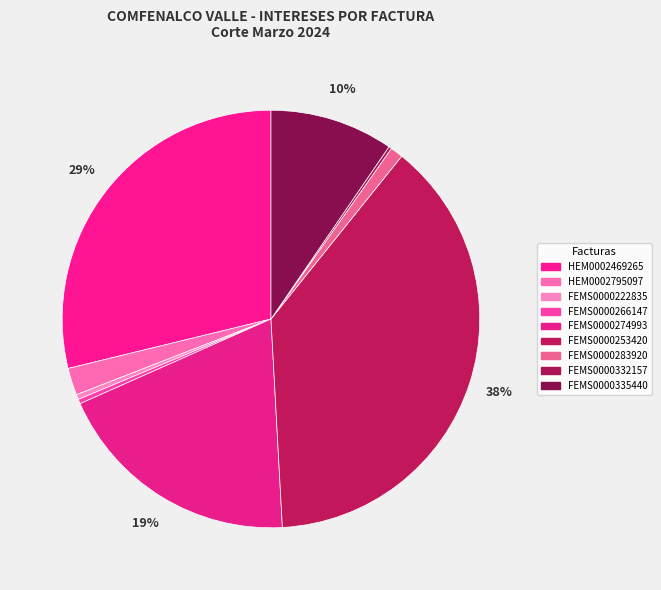

How many segments does this pie chart have?

9